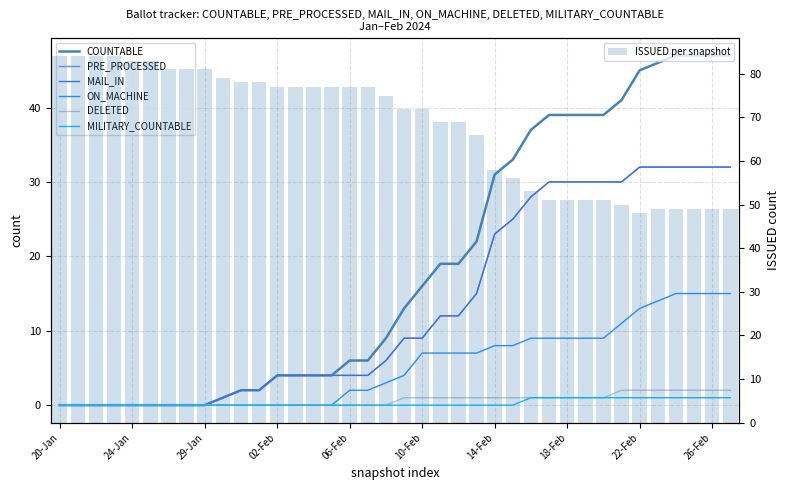

Where is ON_MACHINE nearest to the value 7?

10-Feb